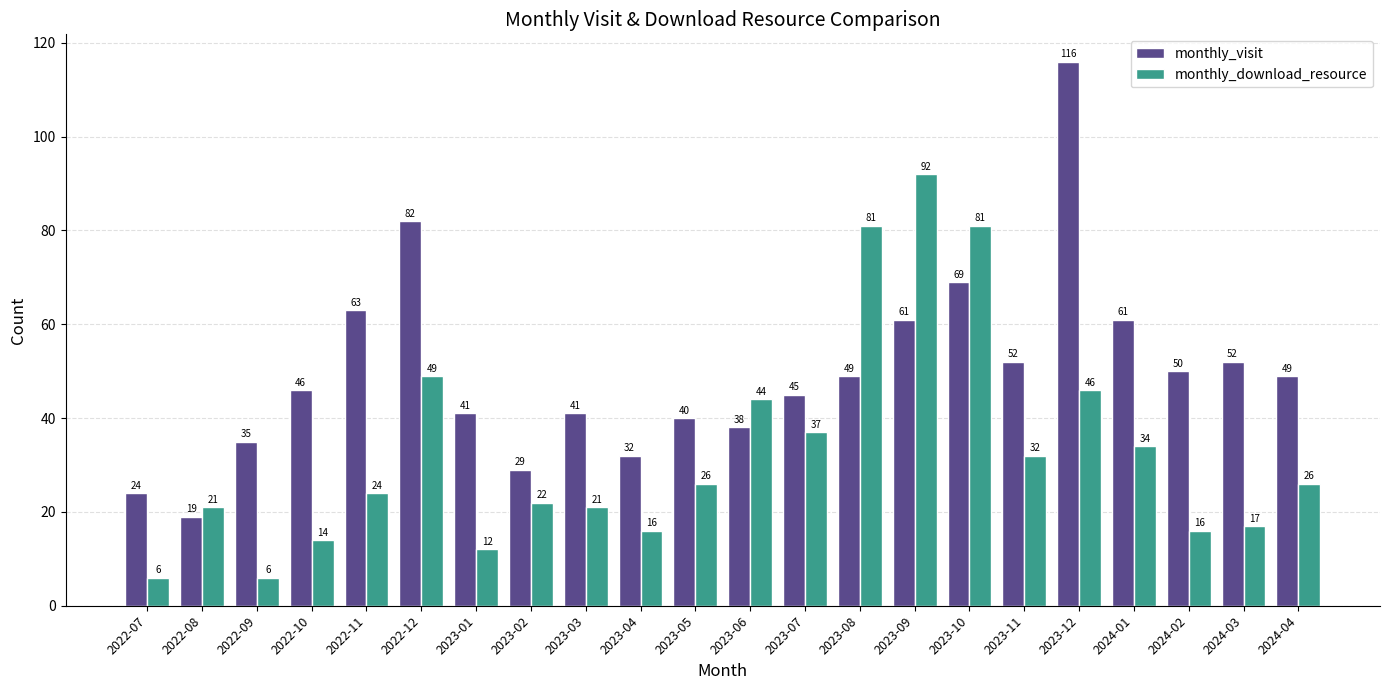

At which label is monthly_download_resource closest to 49?

2022-12